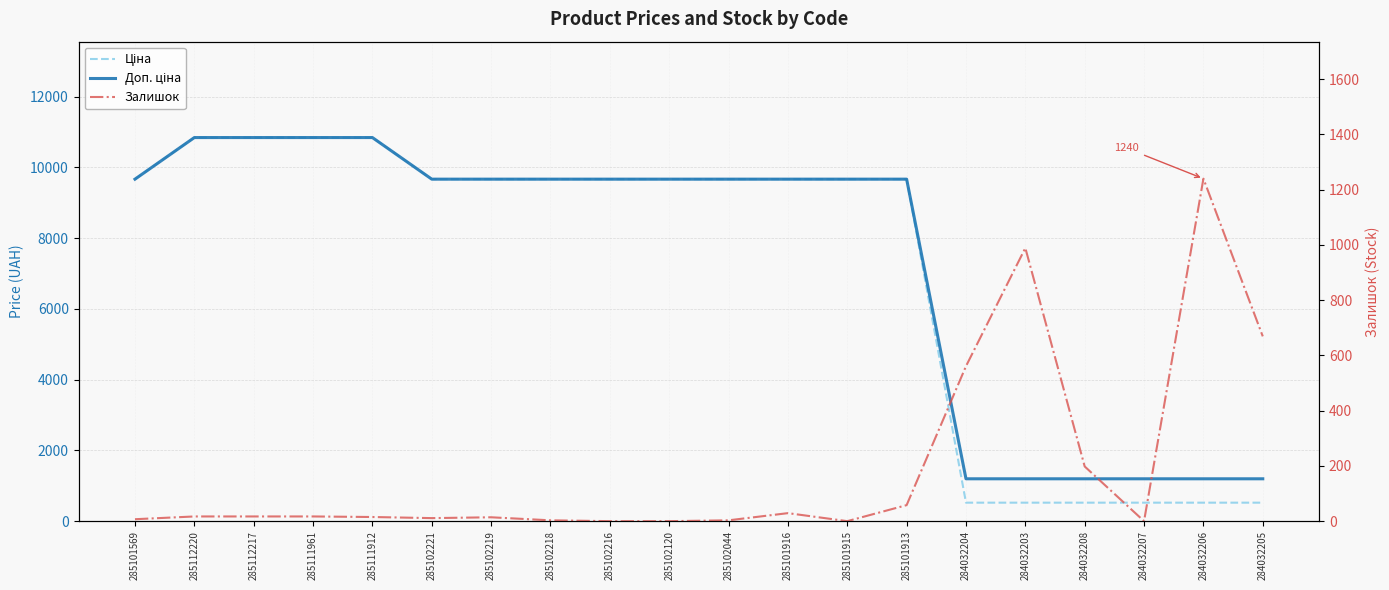

Which category has the highest value across all series?

285112220